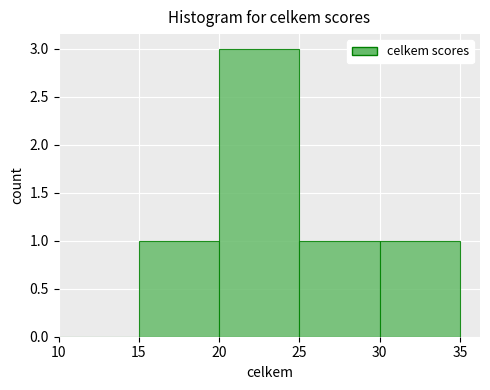

Reading left to right, transcribe this chart: for each bar, give the range it covers on the x-axis and its height. The values are not printed on the chart, so give them approximately, as read against the axis.

10 to 15: 0
15 to 20: 1
20 to 25: 3
25 to 30: 1
30 to 35: 1